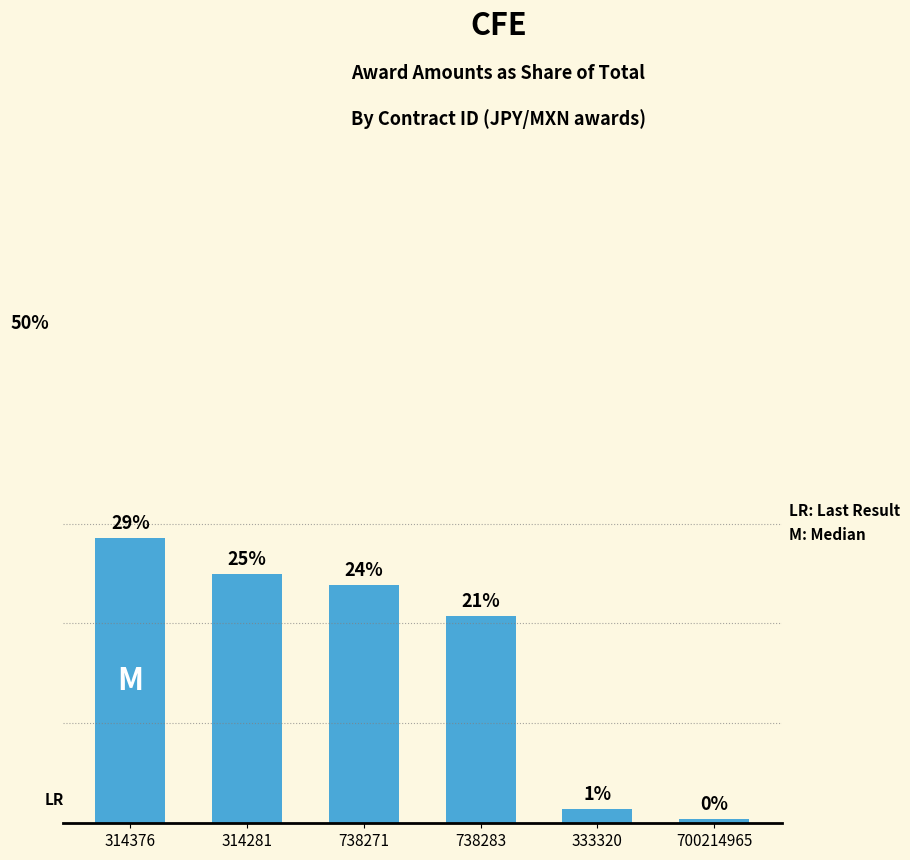

Which category has the lowest value across all series?

700214965